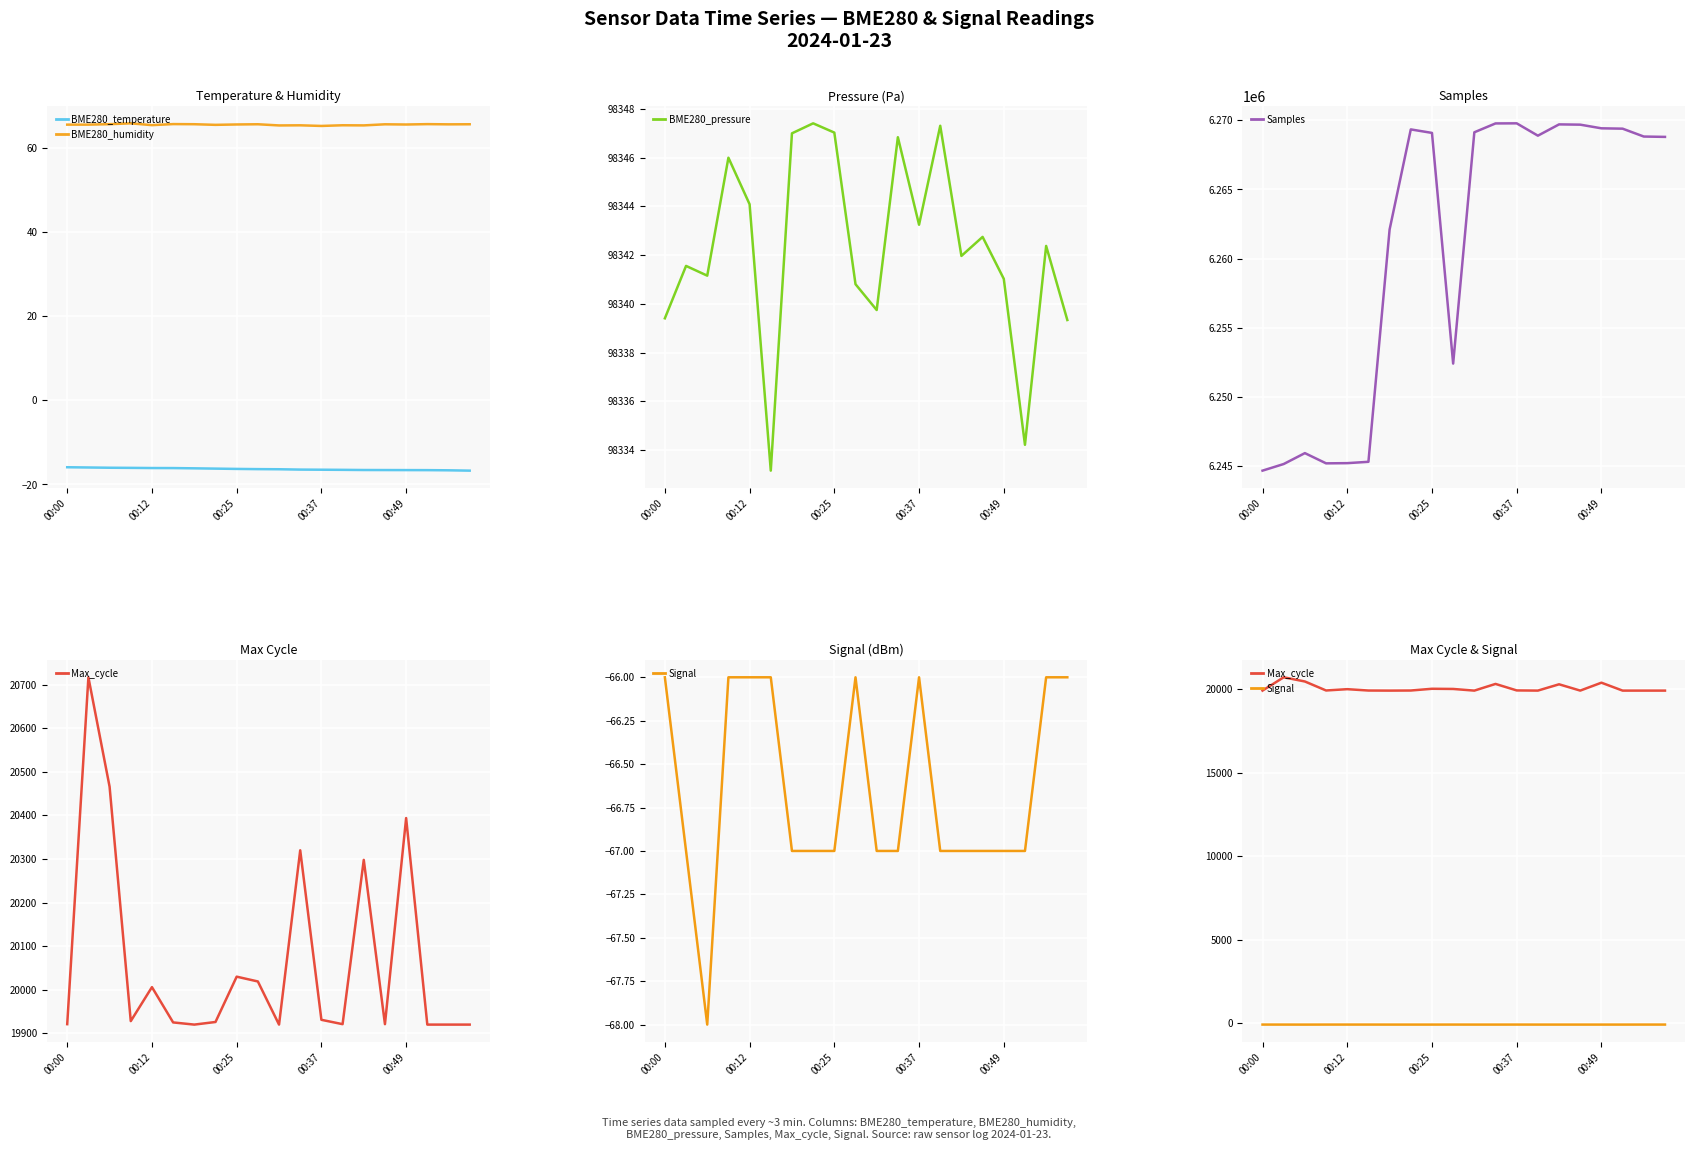

True or false: BME280_temperature and BME280_humidity intersect in this chart.

False